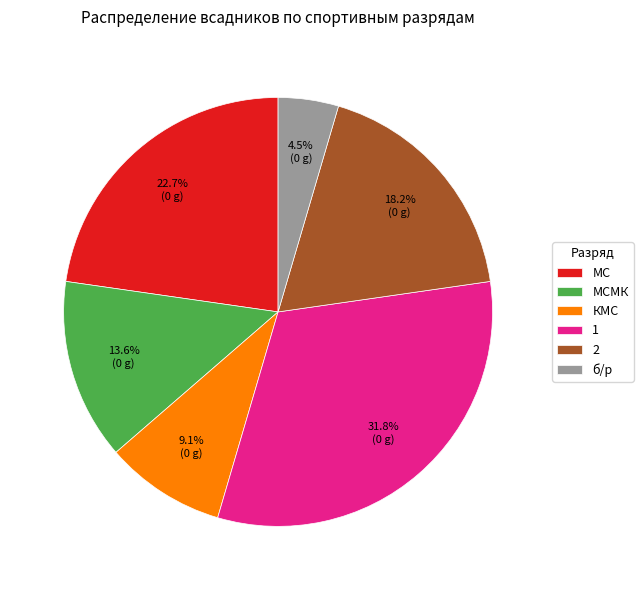

Which category has the smallest portion of the pie?

б/р